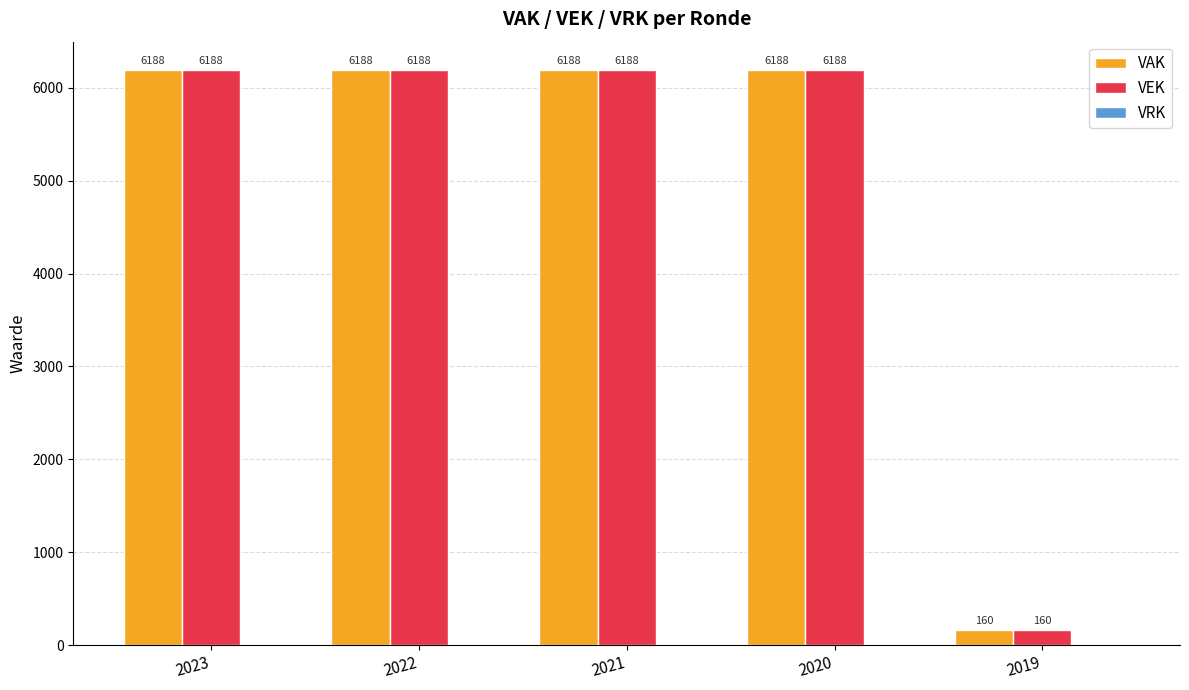

Is the value of VAK at 2019 greater than the value of VEK at 2023?

No